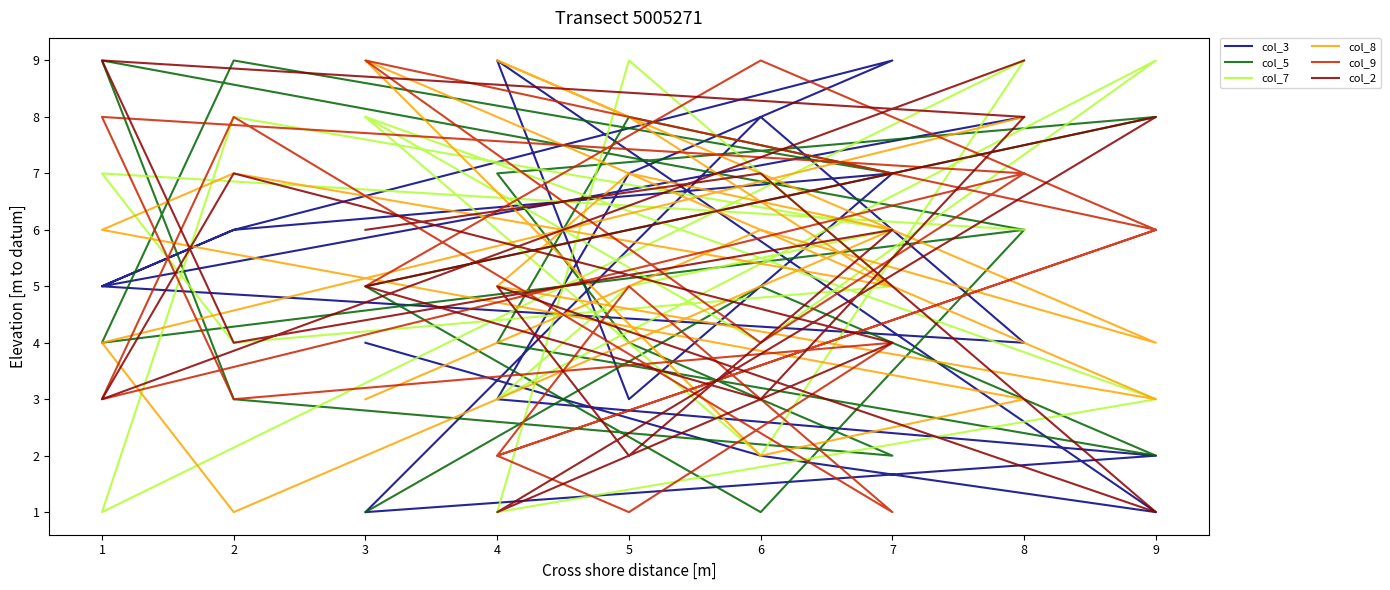

Which series has the largest total across all categories?

col_7